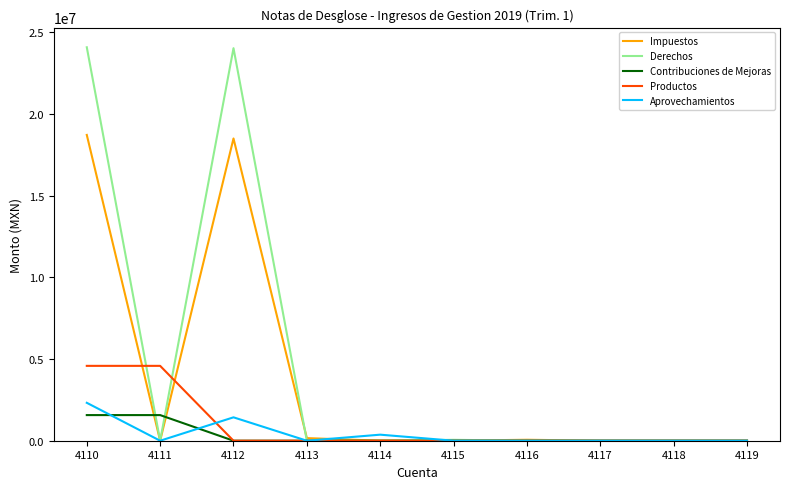

What is the maximum value for Impuestos?

18726958.2